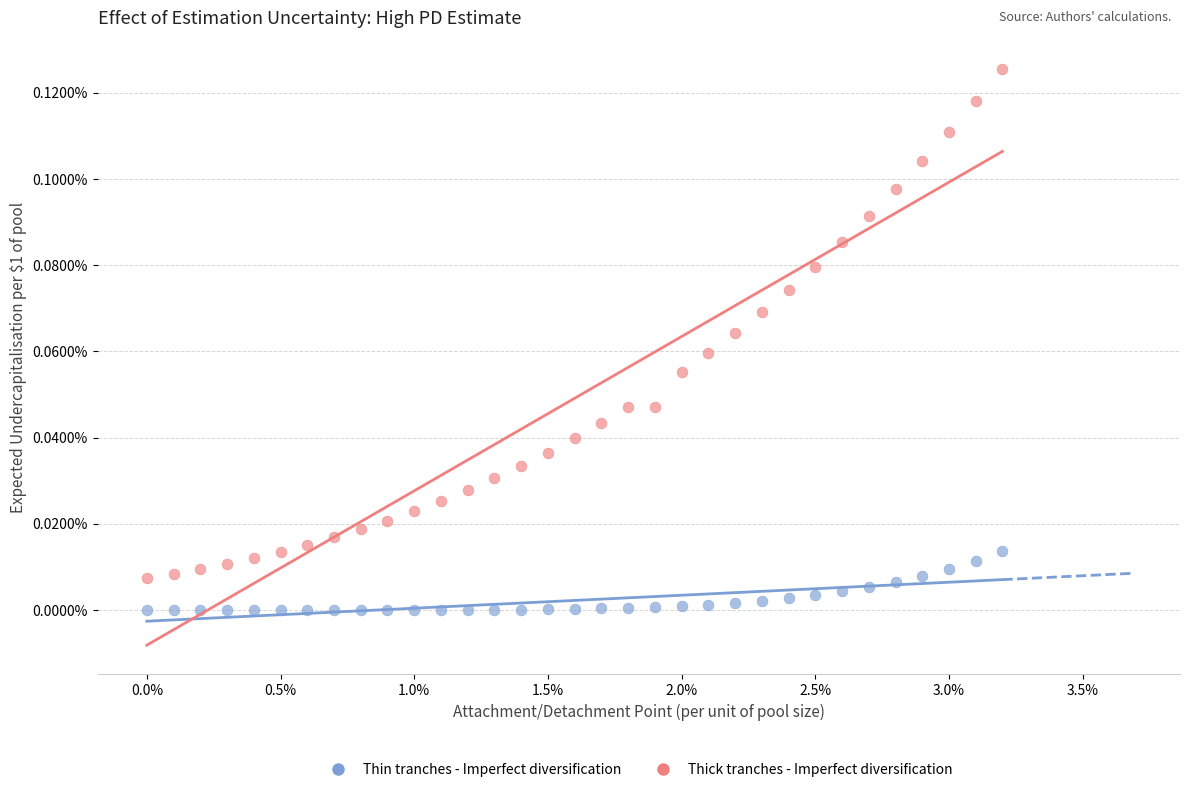

Which series contains the lowest Y value?

Thin tranches - Imperfect diversification